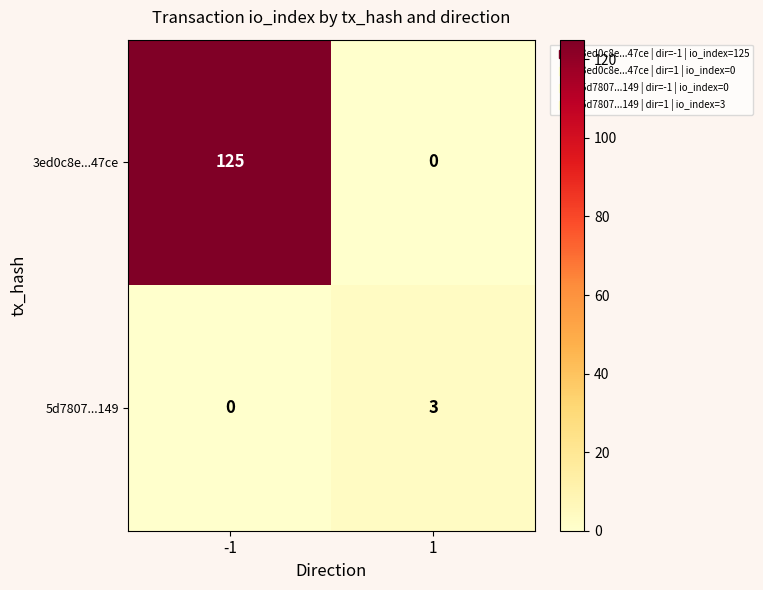

Reading left to right, extract all data points from this chart.

3ed0c8e...47ce: -1=125	1=0
5d7807...149: -1=0	1=3